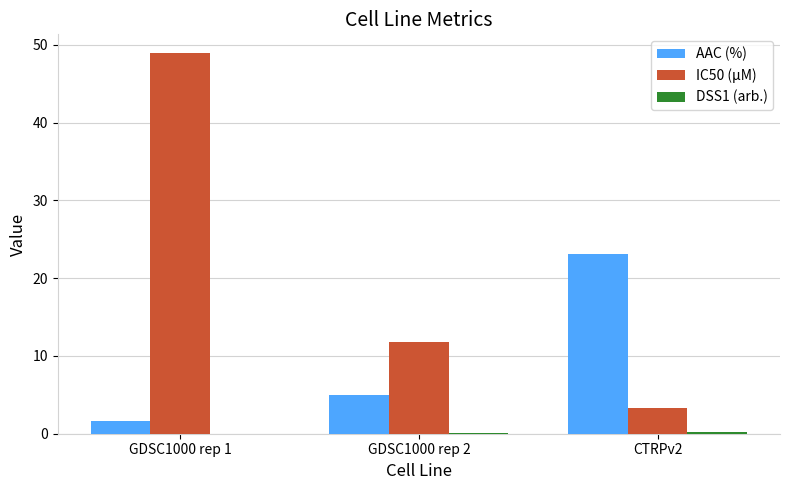

At which category is the sum across all series the highest?

GDSC1000 rep 1